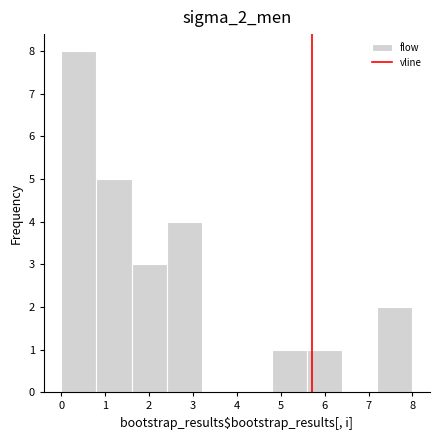

Reading left to right, transcribe this chart: for each bar, give the range it covers on the x-axis and its height. The values are not printed on the chart, so give them approximately, as read against the axis.

0.0 to 0.8: 8
0.8 to 1.6: 5
1.6 to 2.4: 3
2.4 to 3.2: 4
3.2 to 4.0: 0
4.0 to 4.8: 0
4.8 to 5.6: 1
5.6 to 6.4: 1
6.4 to 7.2: 0
7.2 to 8.0: 2